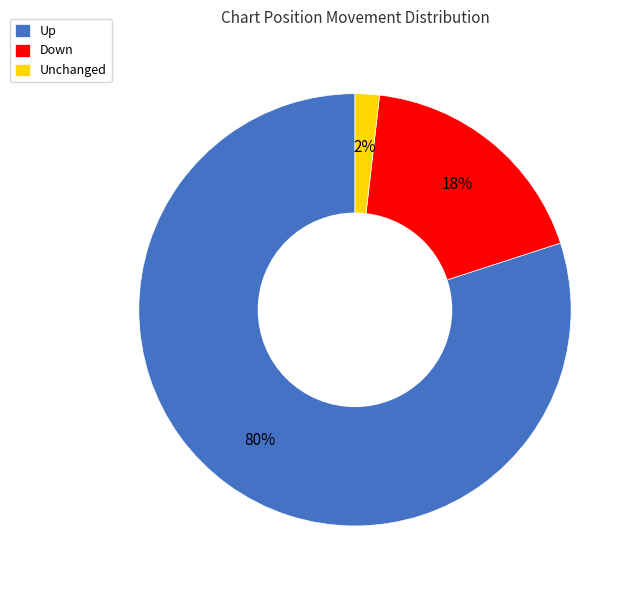

To the nearest percent, what portion does Up represent?

80%